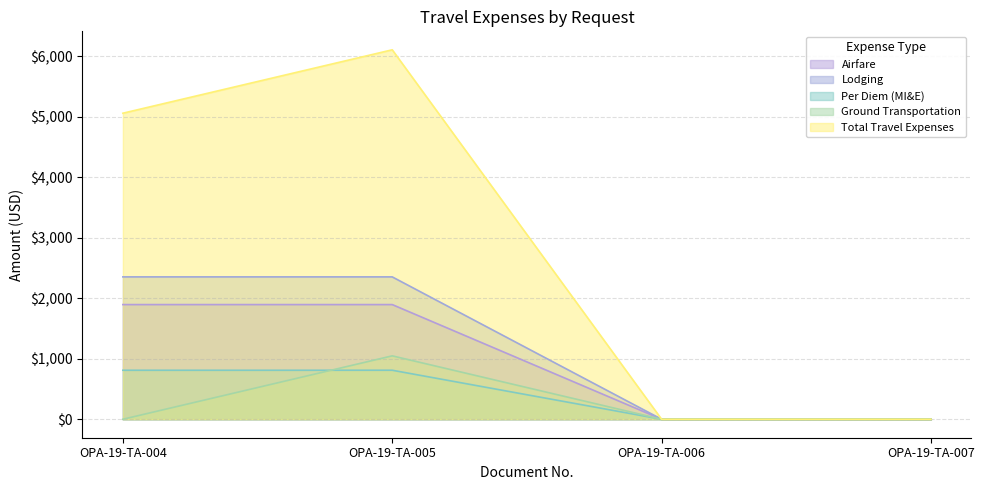

Rank the series at OPA-19-TA-004 from lowest to highest value.

Ground Transportation, Per Diem (MI&E), Airfare, Lodging, Total Travel Expenses